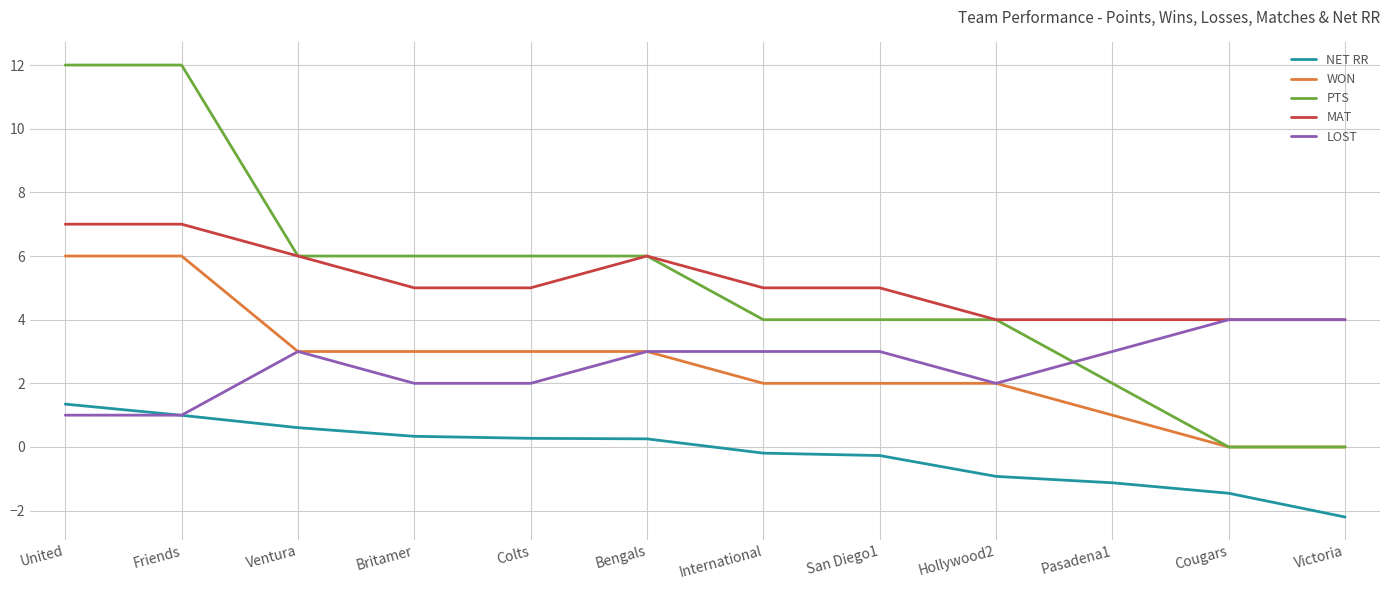

Reading right to left, what are all the values shown in this chart?

NET RR: -2.2	-1.5	-1.1	-0.9	-0.3	-0.2	0.3	0.3	0.3	0.6	1.0	1.3
WON: 0.0	0.0	1.0	2.0	2.0	2.0	3.0	3.0	3.0	3.0	6.0	6.0
PTS: 0.0	0.0	2.0	4.0	4.0	4.0	6.0	6.0	6.0	6.0	12.0	12.0
MAT: 4.0	4.0	4.0	4.0	5.0	5.0	6.0	5.0	5.0	6.0	7.0	7.0
LOST: 4.0	4.0	3.0	2.0	3.0	3.0	3.0	2.0	2.0	3.0	1.0	1.0